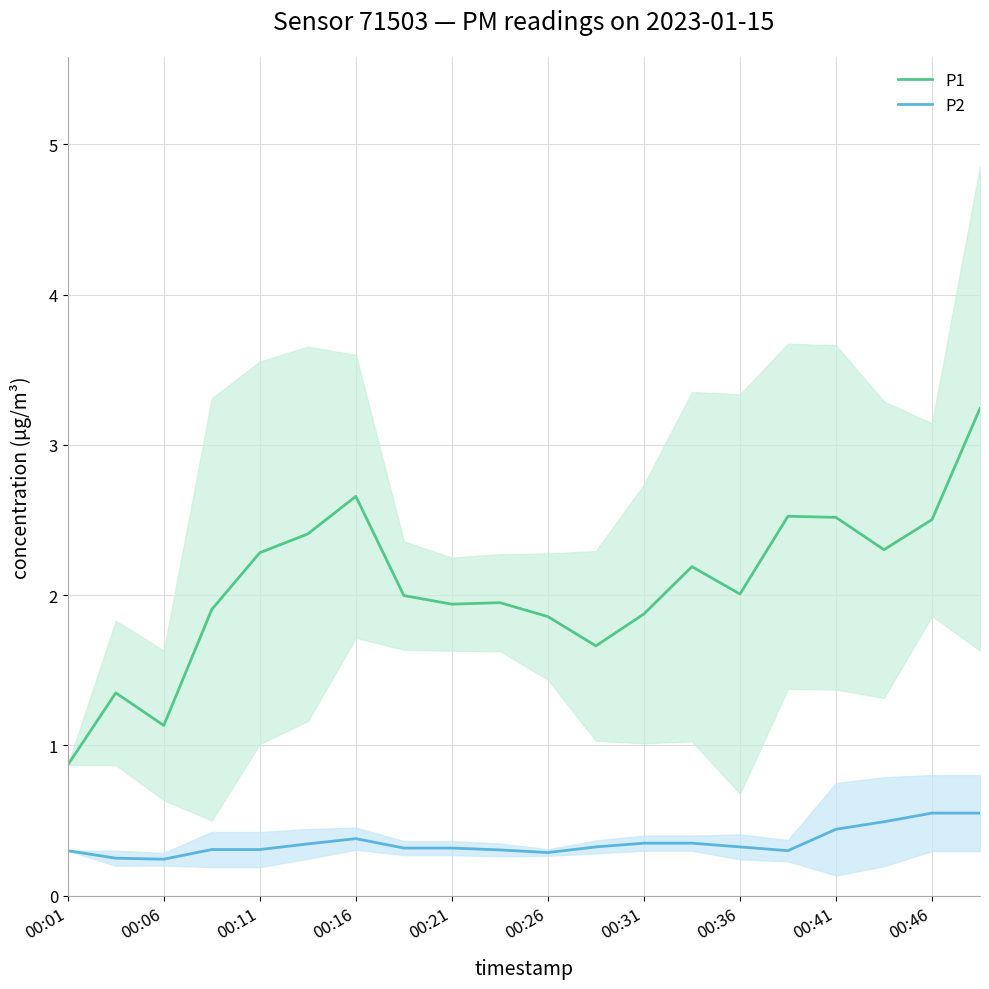

The P2 series shows 0.4 at 00:16. True or false?

True